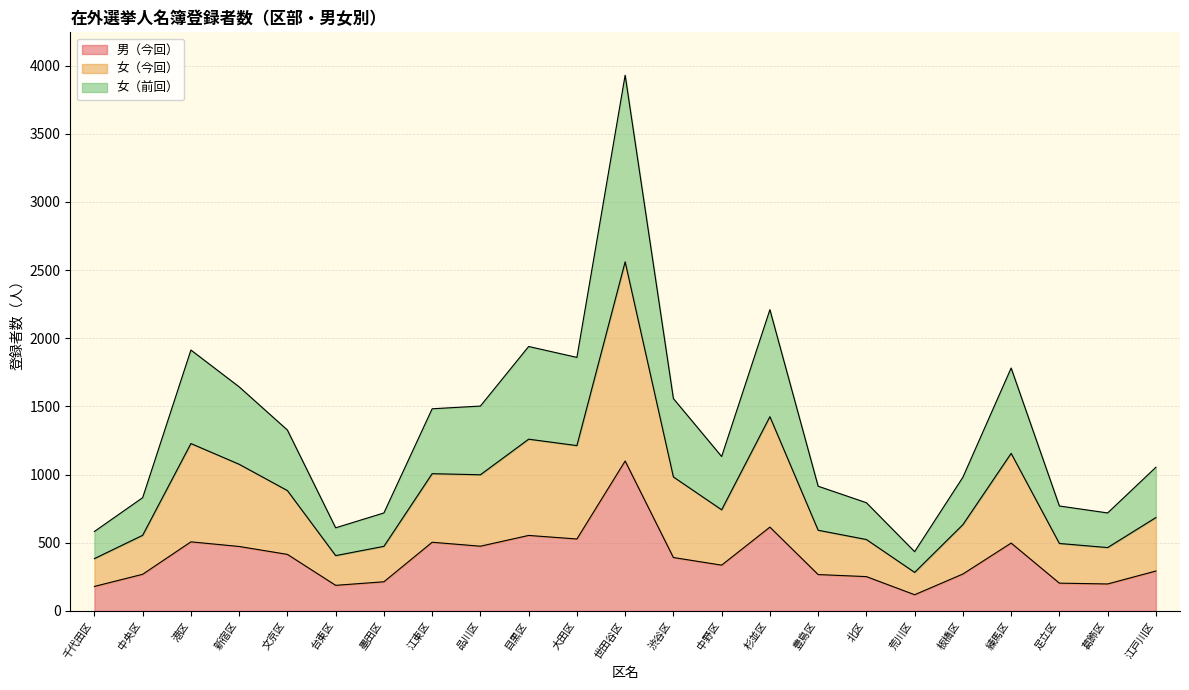

At which category does 女（今回） reach its first local peak?

港区